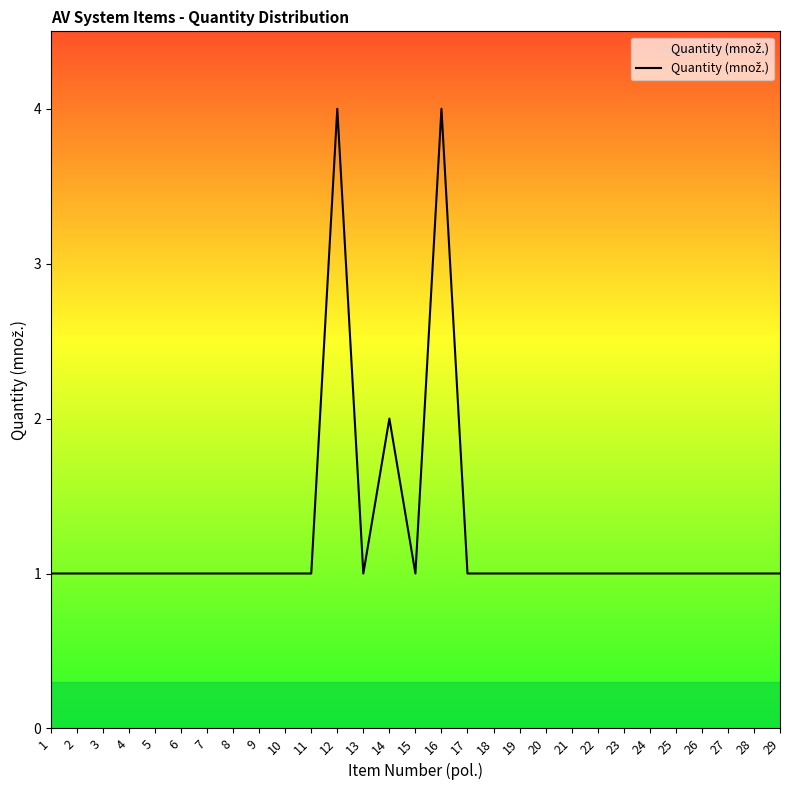

Approximately how many times larger is the value at 29 compared to 15?

1.0